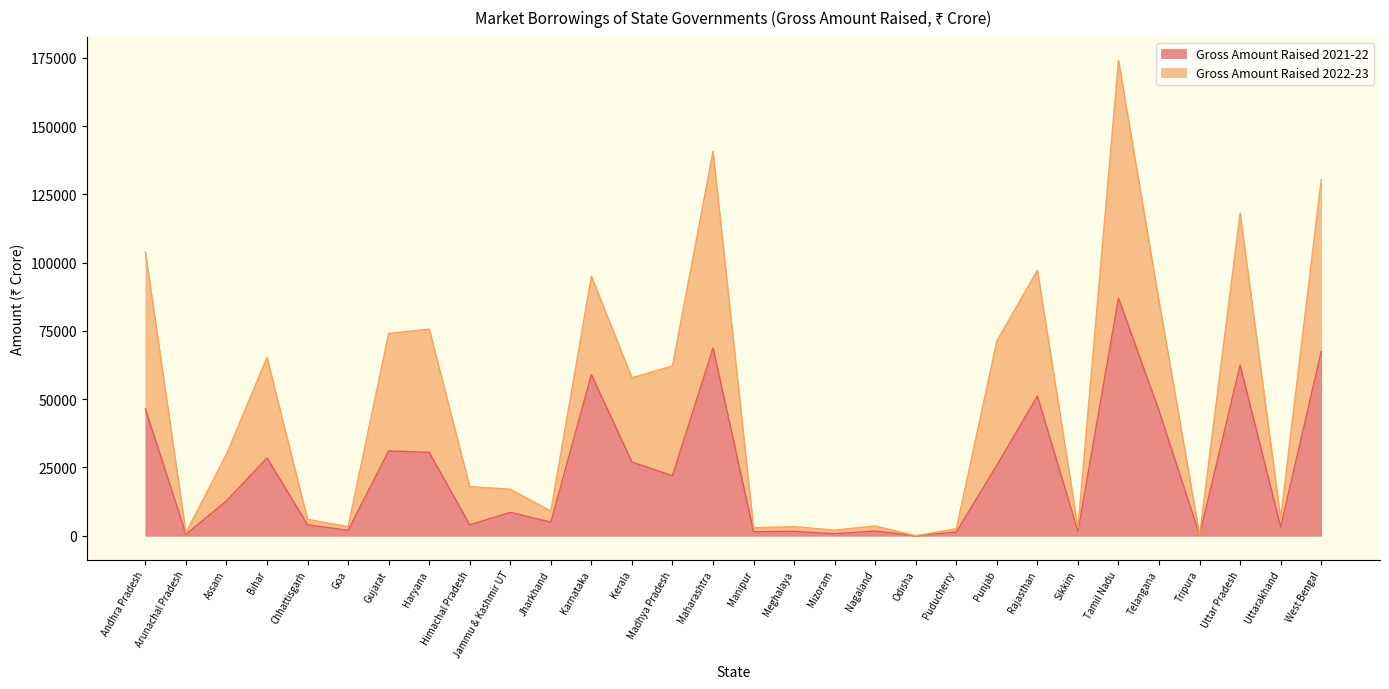

At which category is the sum across all series the highest?

Tamil Nadu